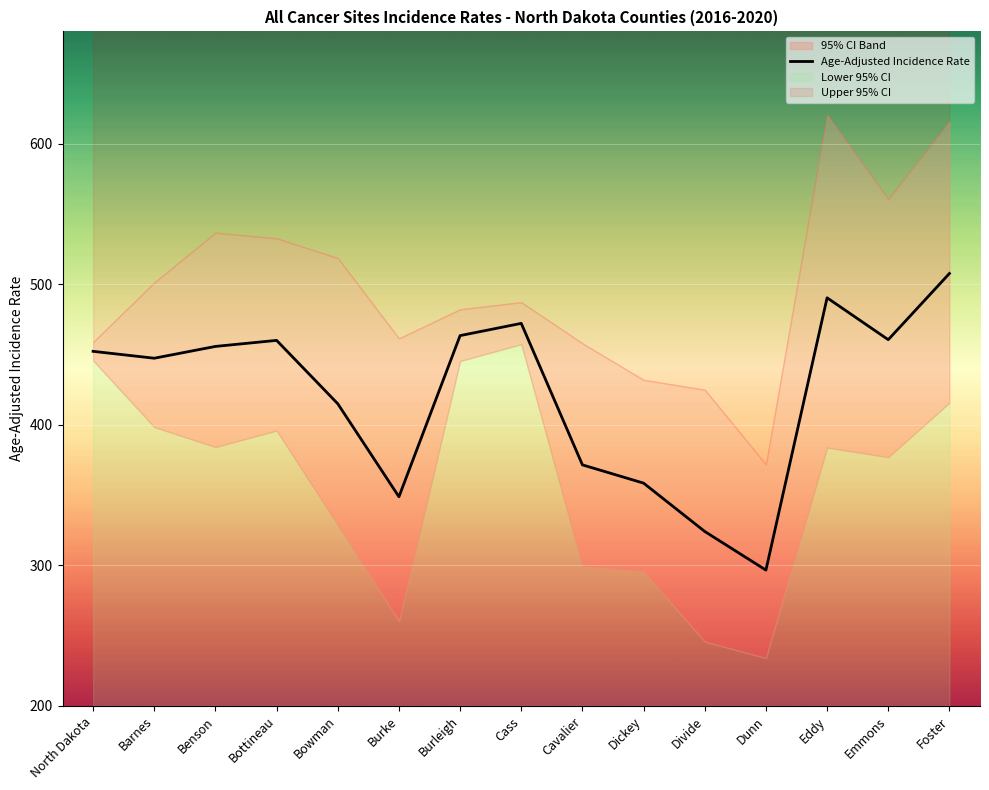

Which has a higher value, Cavalier or Emmons?

Emmons